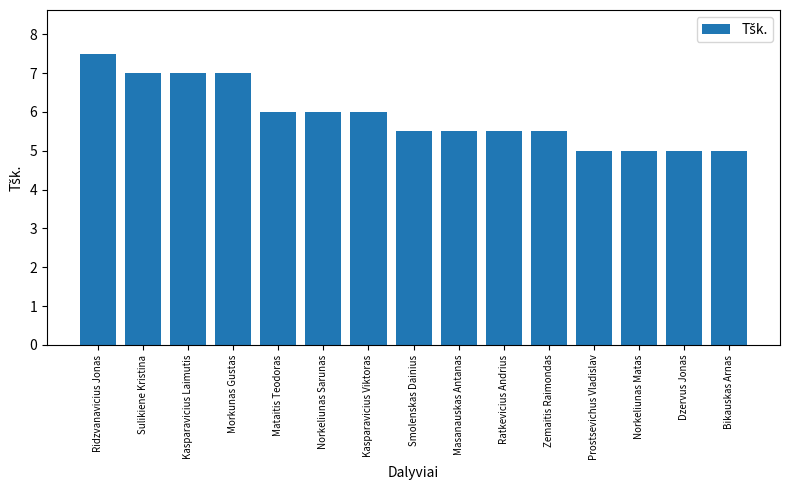

What is the ratio of the value at Ridzvanavicius Jonas to the value at Ratkevicius Andrius?

1.4